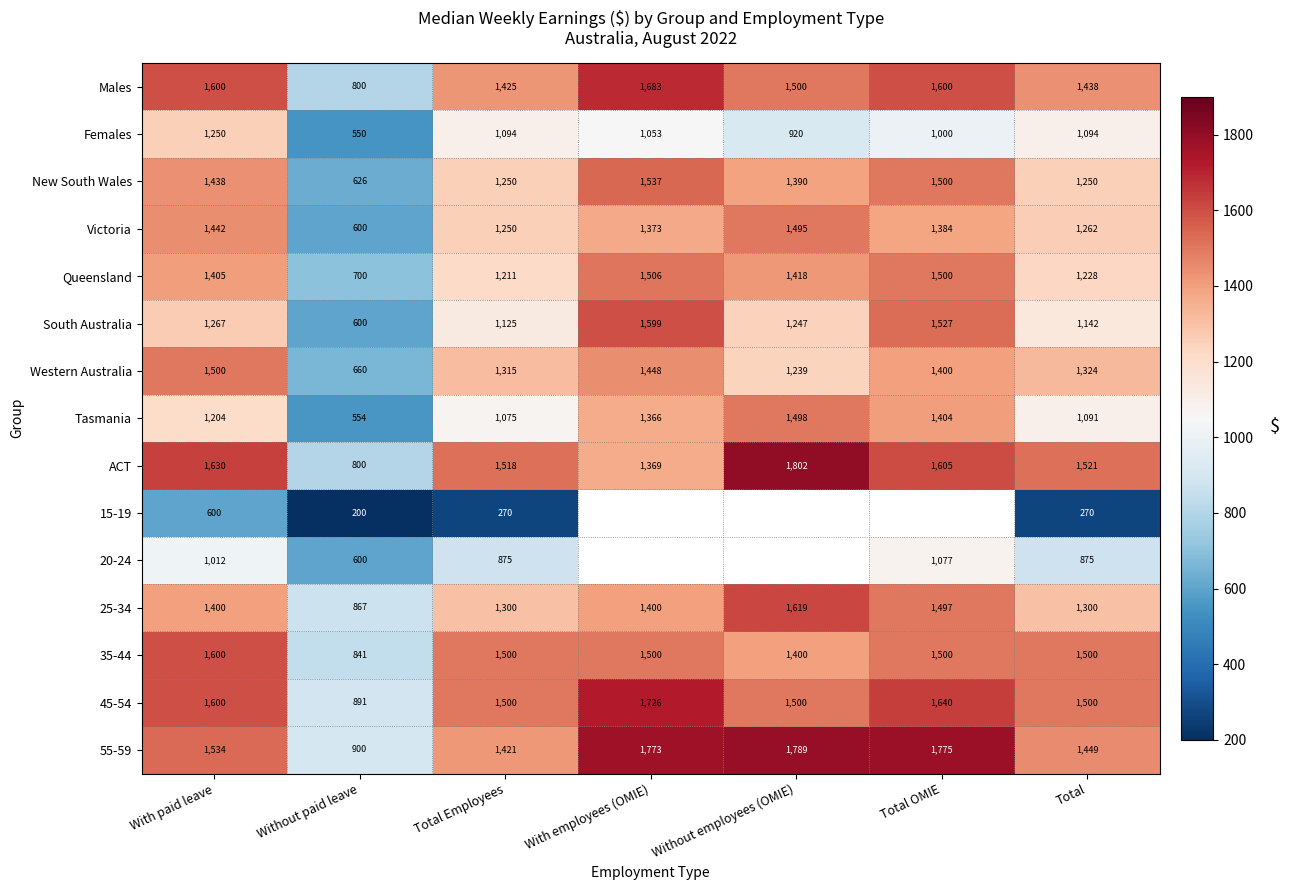

Is it true that 55-59 equals 1885.5 at Total Employees?

False